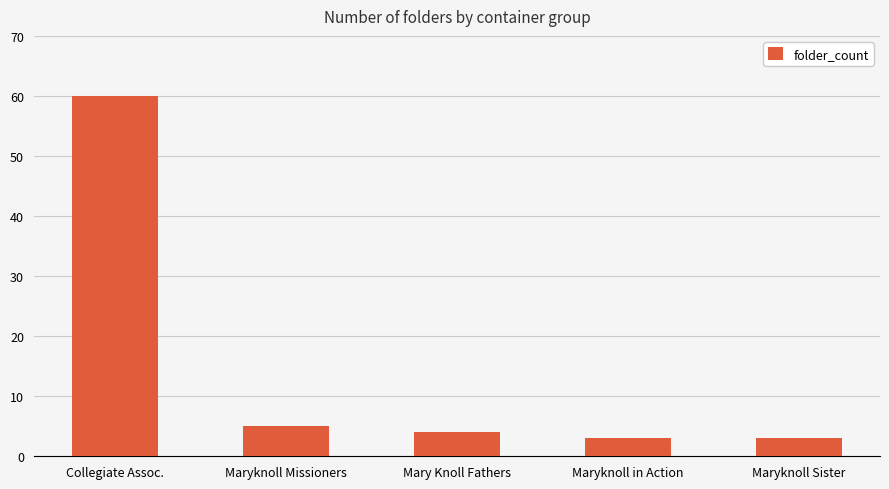

Approximately how many times larger is the value at Collegiate Assoc. compared to Maryknoll in Action?

20.0